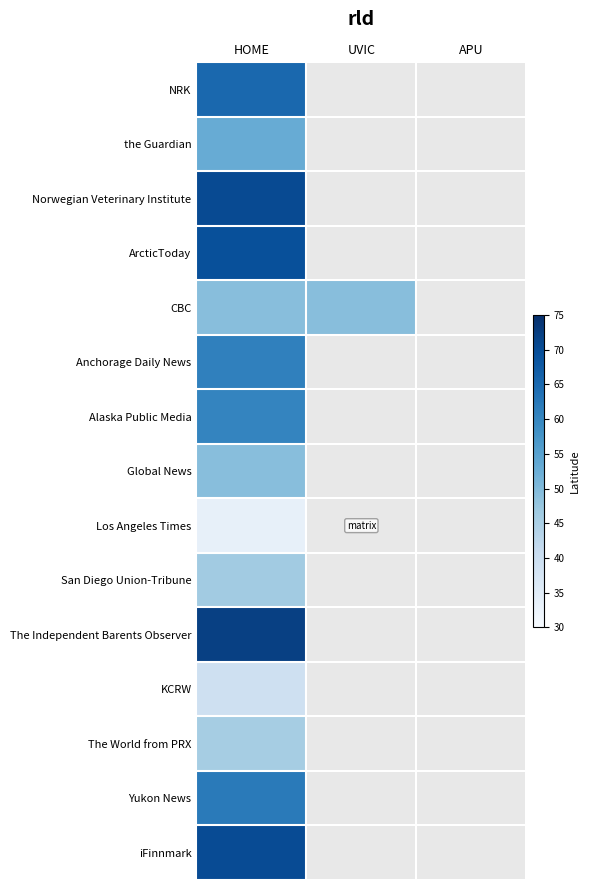

Rank the series at HOME from highest to lowest value.

The Independent Barents Observer, Norwegian Veterinary Institute, iFinnmark, ArcticToday, NRK, Yukon News, Anchorage Daily News, Alaska Public Media, the Guardian, CBC, Global News, San Diego Union-Tribune, The World from PRX, KCRW, Los Angeles Times